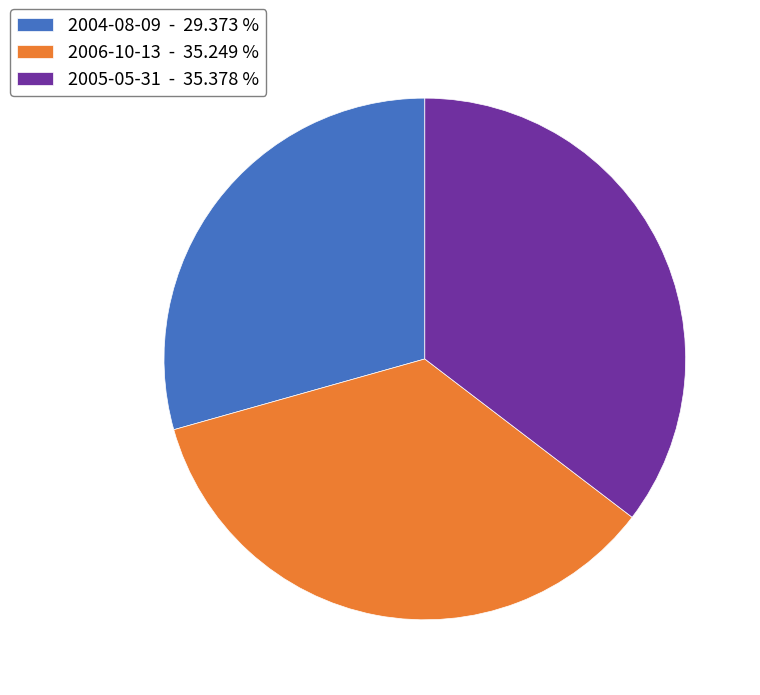

Is the sum of 2005-05-31 and 2004-08-09 greater than half?

Yes